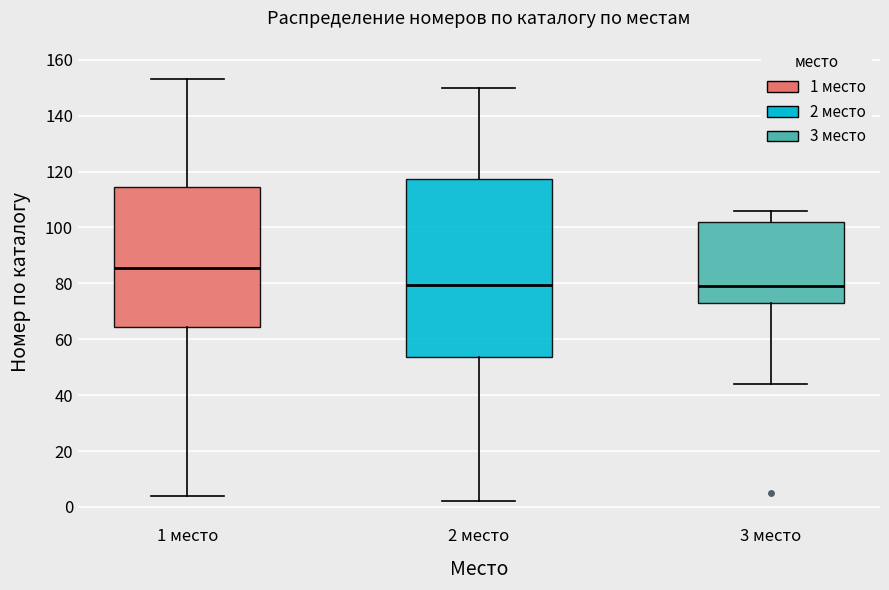

Reading left to right, read every box against the y-axis: the position of its median line, the range the box covers, and the ends of its whiskers. The values are not printed on the chart, so give them approximately, as read against the axis.

1 место: median 86, box 64 to 114, whiskers 4 to 154
2 место: median 80, box 54 to 118, whiskers 2 to 150
3 место: median 80, box 74 to 102, whiskers 44 to 106